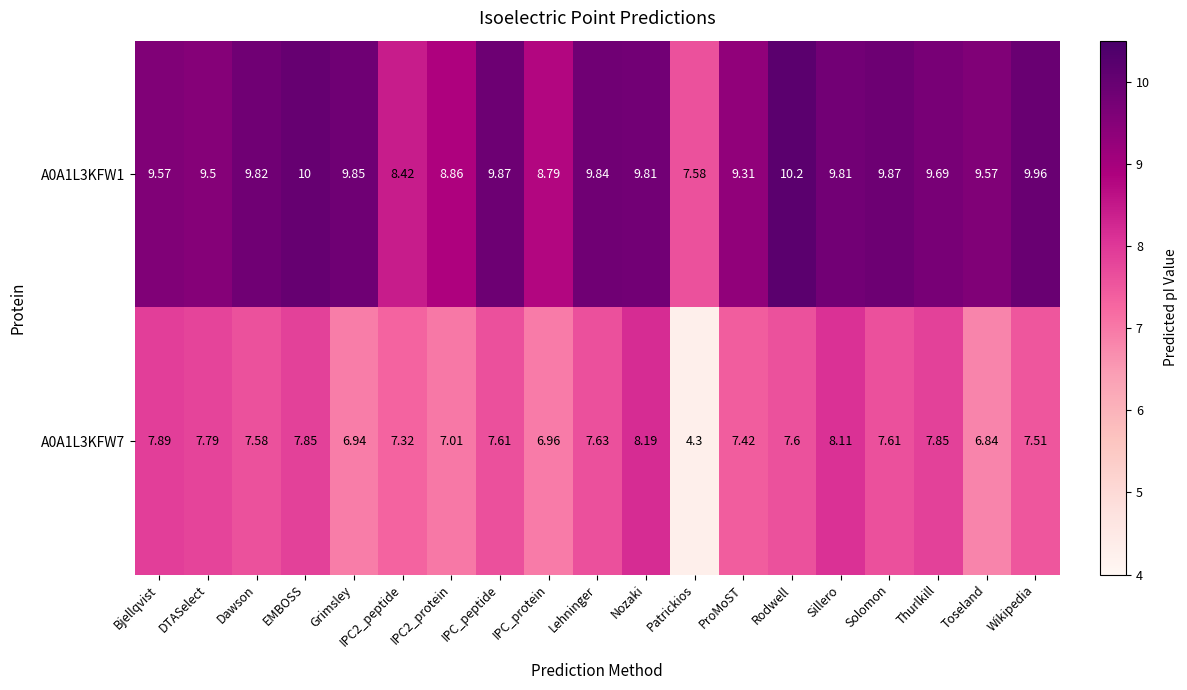

Count the number of categories in the chart.

19